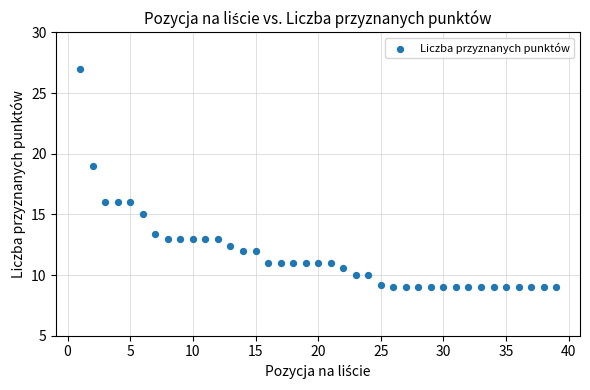

What is the range of X values (max minus min)?

38.0